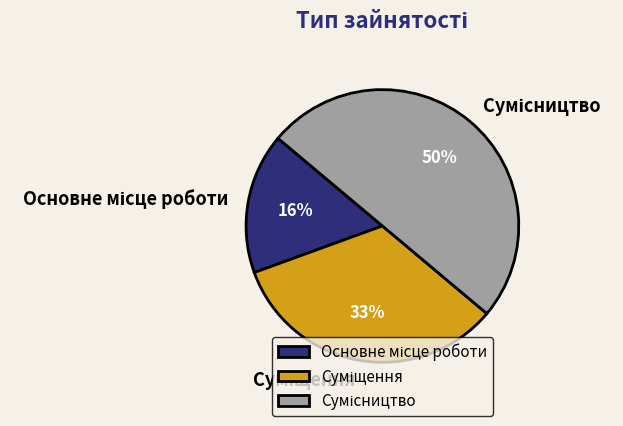

Which has a higher value, Суміщення or Сумісництво?

Сумісництво